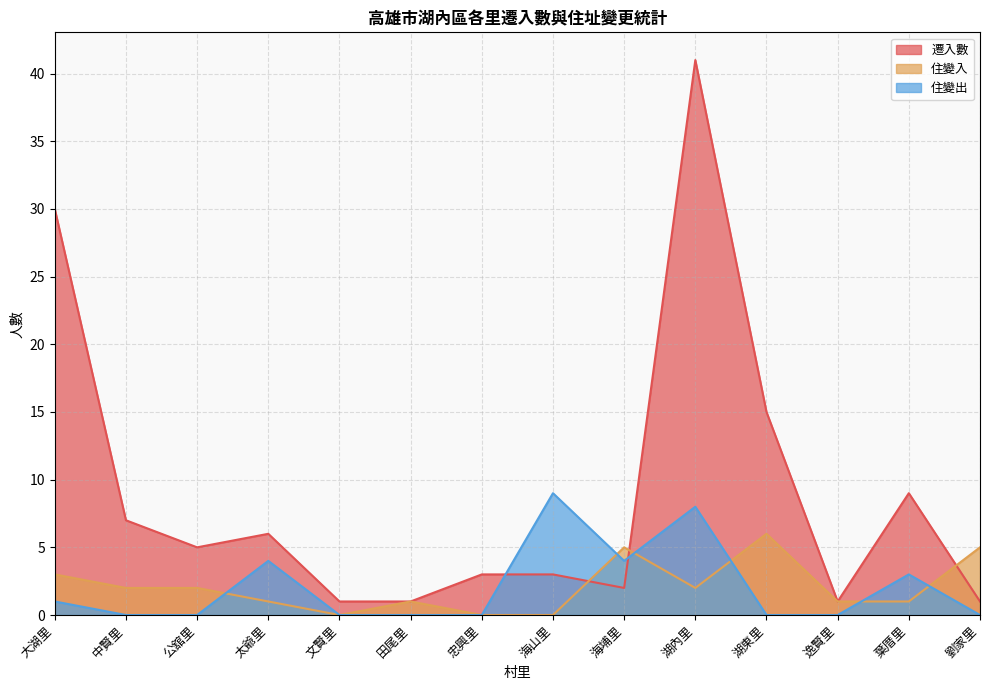

Does the chart have visible grid lines?

Yes